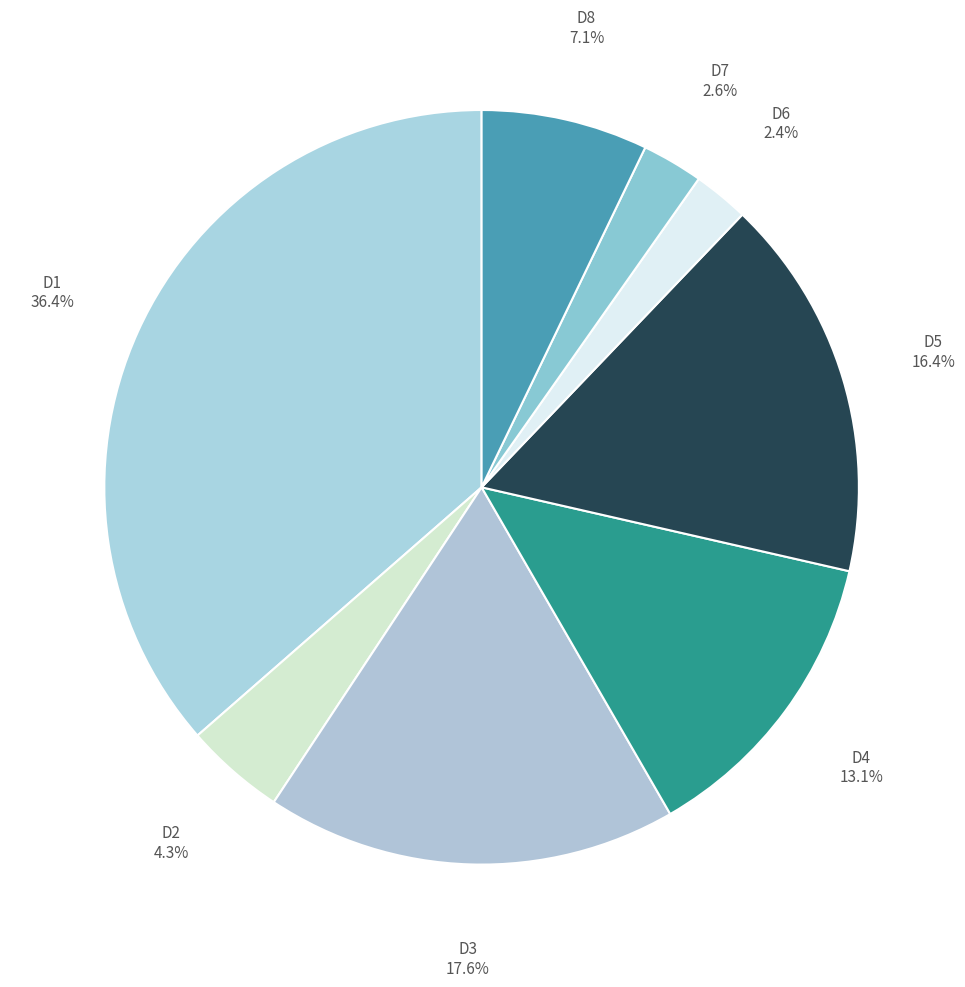

Does any single category account for the majority?

No